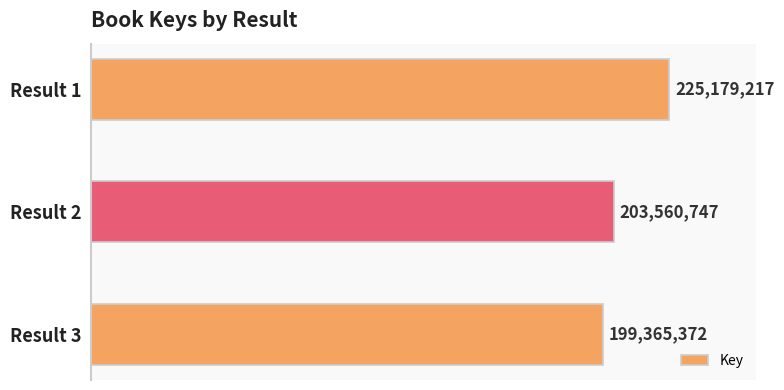

What is the maximum value shown in the chart?

225179217